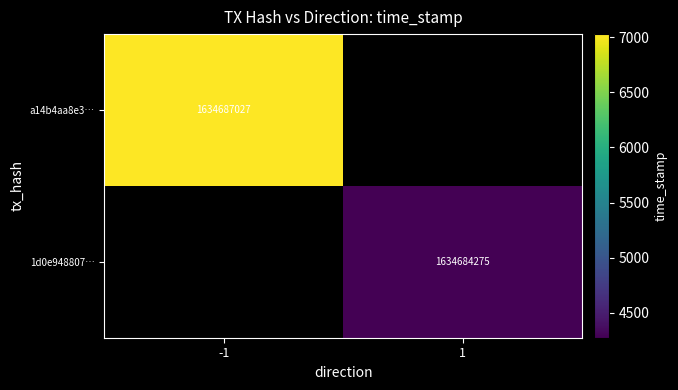

The a14b4aa8e3… series shows 1634687027 at -1. True or false?

True